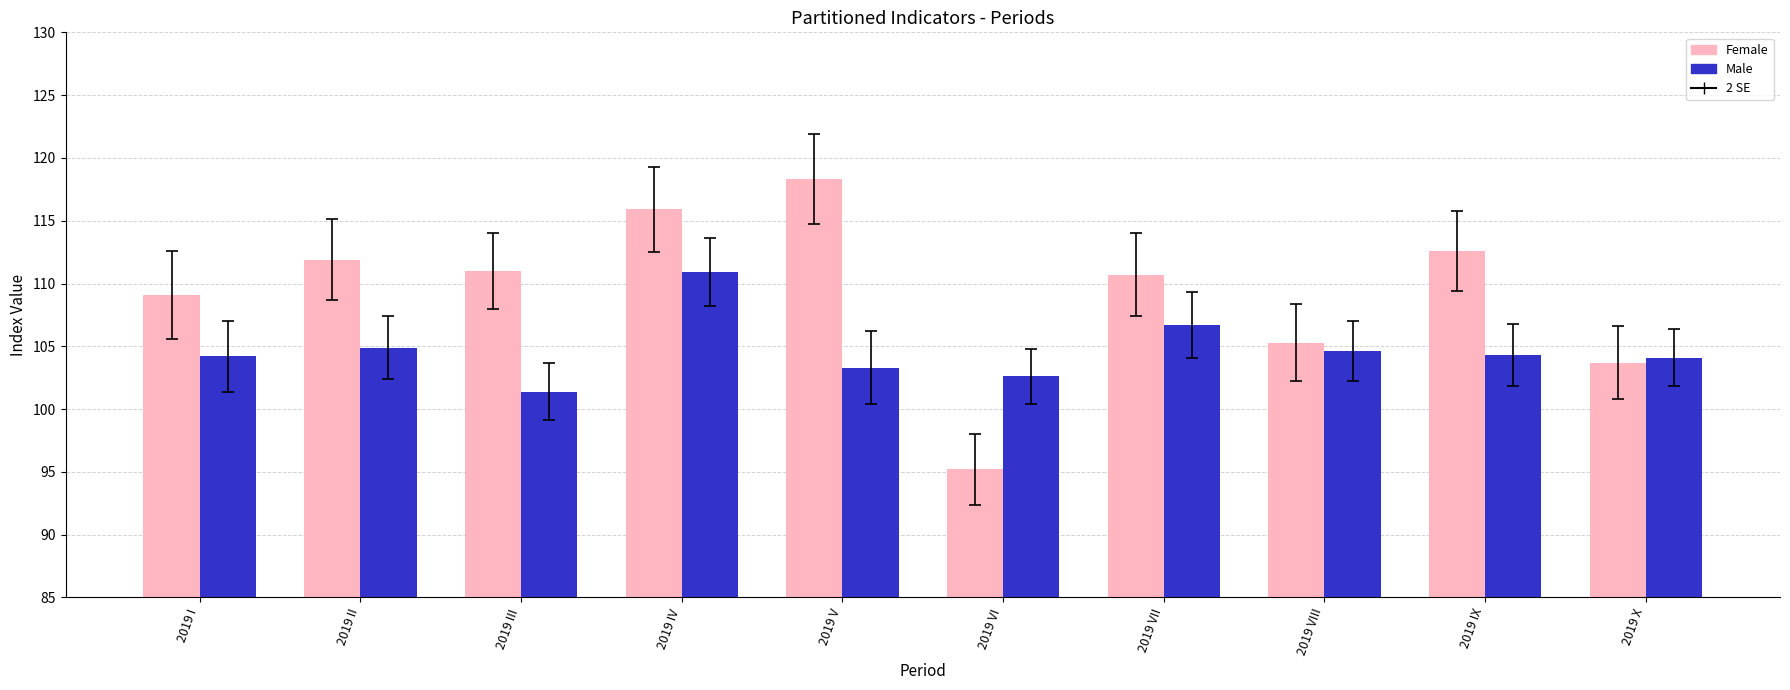

Rank the series at 2019 VIII from highest to lowest value.

Female, Male